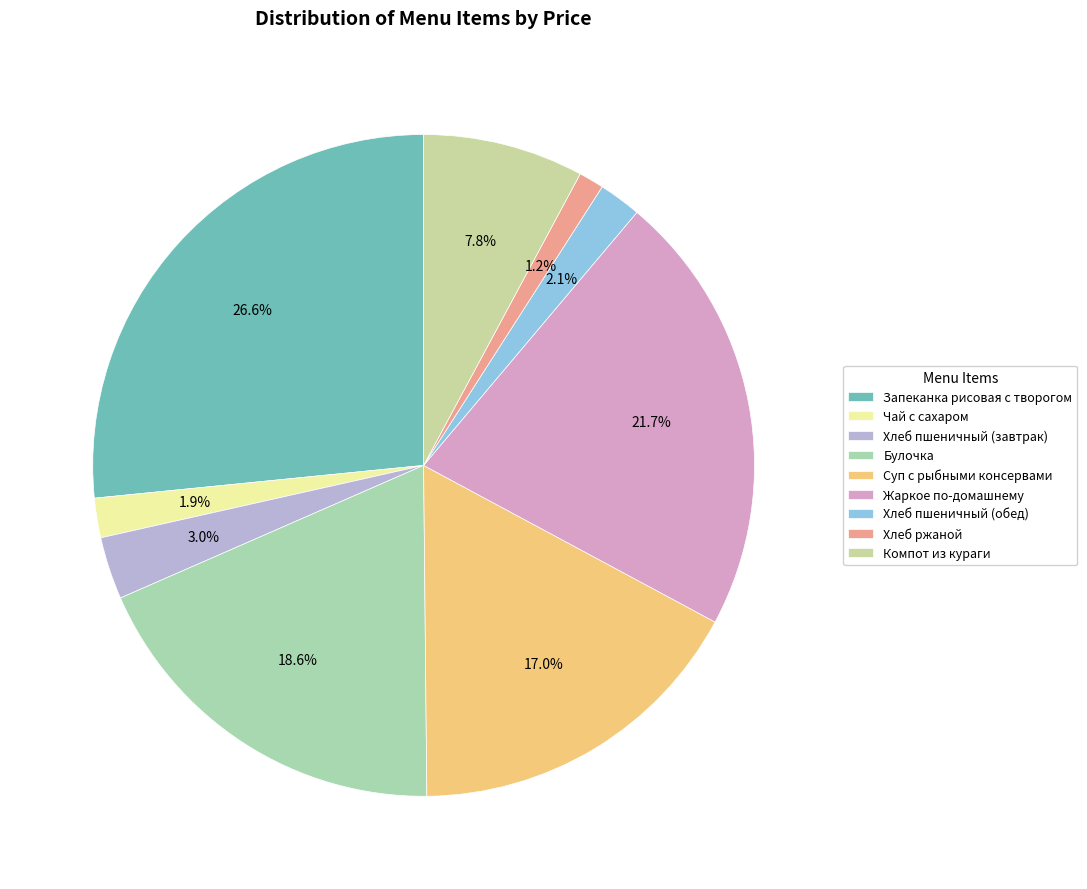

What is the ratio of the value at Хлеб пшеничный (завтрак) to the value at Запеканка рисовая с творогом?

0.1